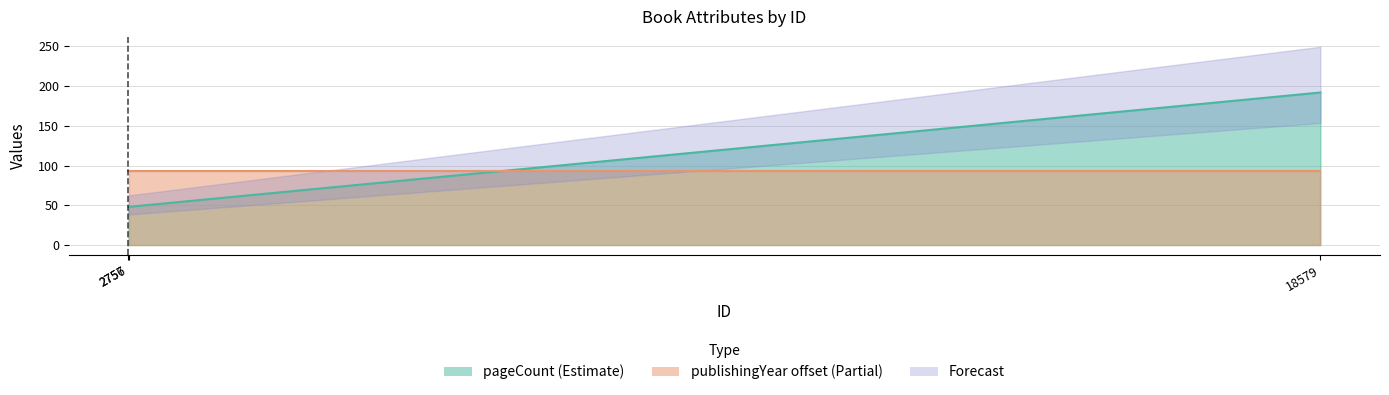

How many values are between 48 and 192?

3